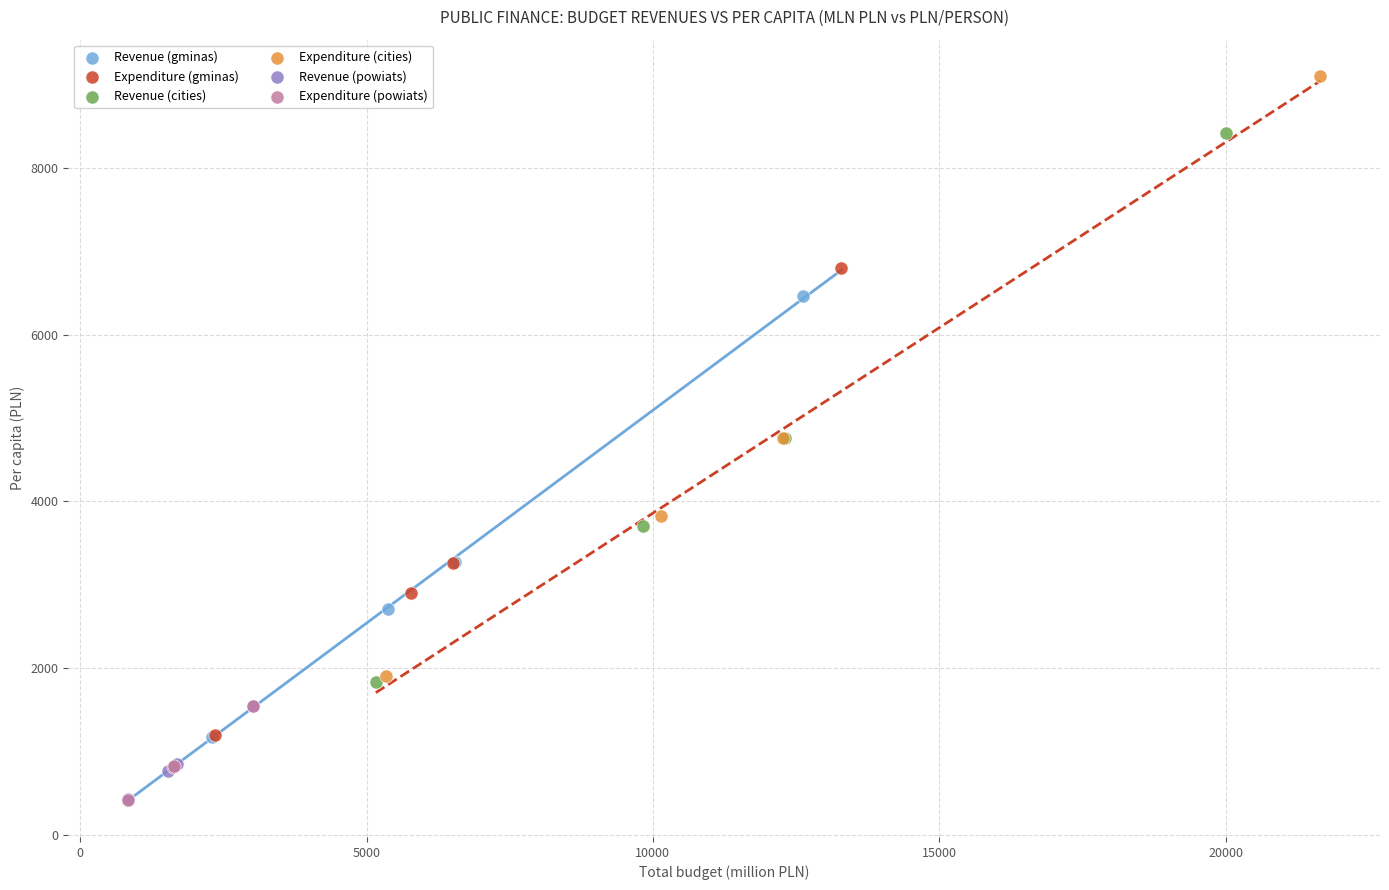

Which series has the largest Y range (max minus min)?

Expenditure (cities)